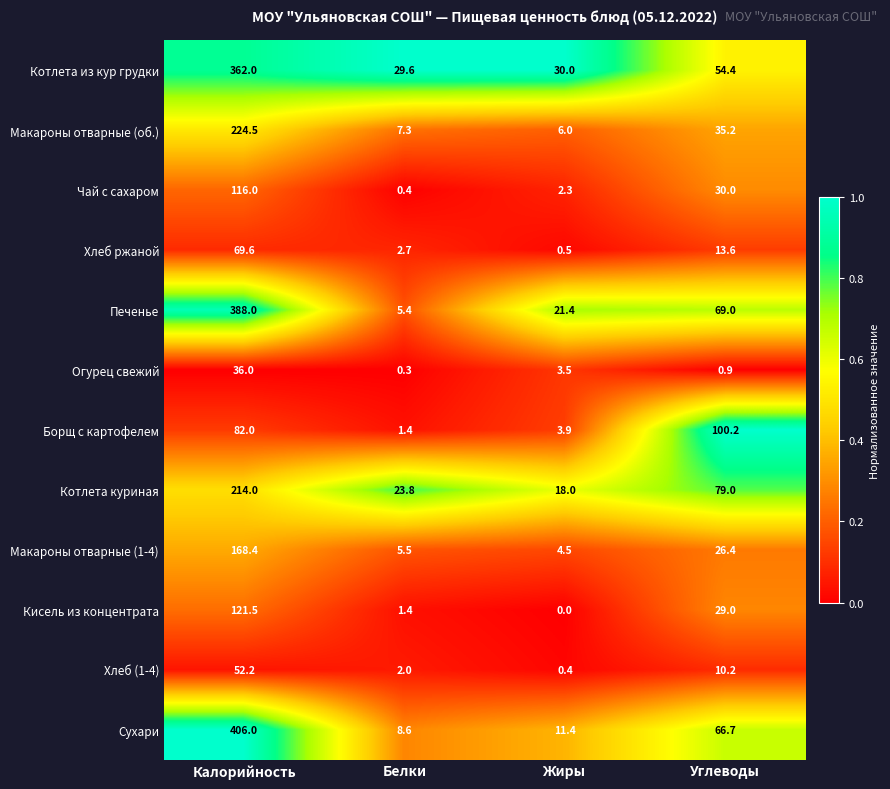

Read the Макароны отварные (1-4) value at Калорийность.

168.4